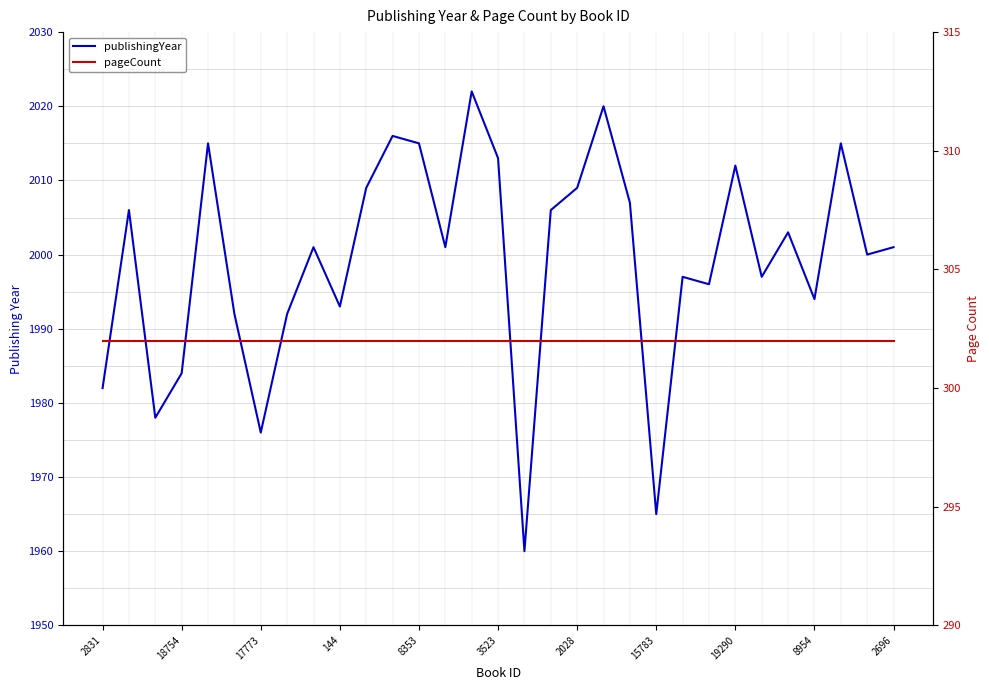

At how many categories does at least one series exceed 1386?

31